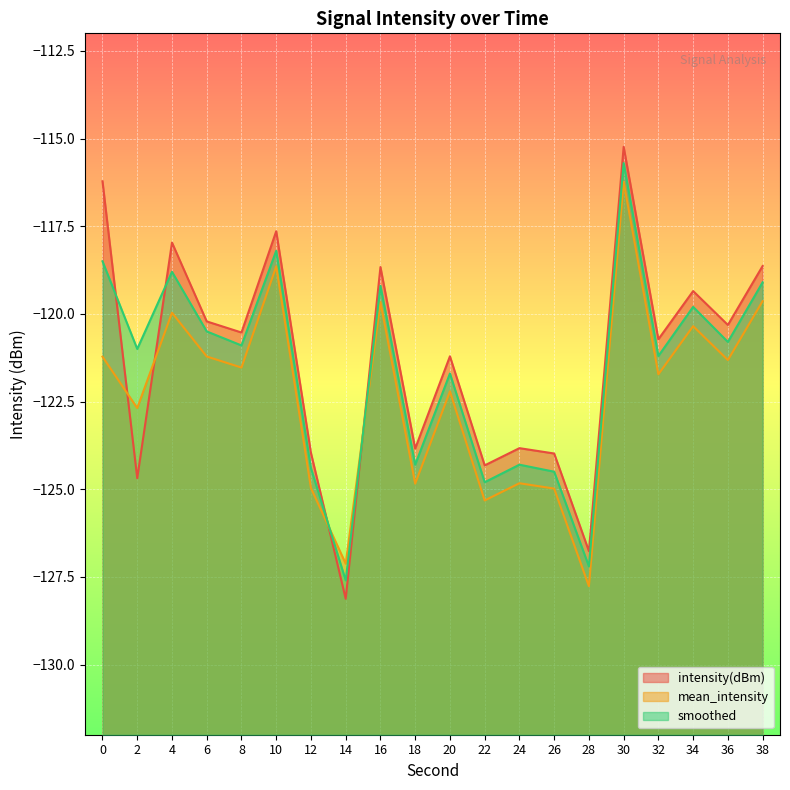

At which category does mean_intensity reach its first local valley?

2